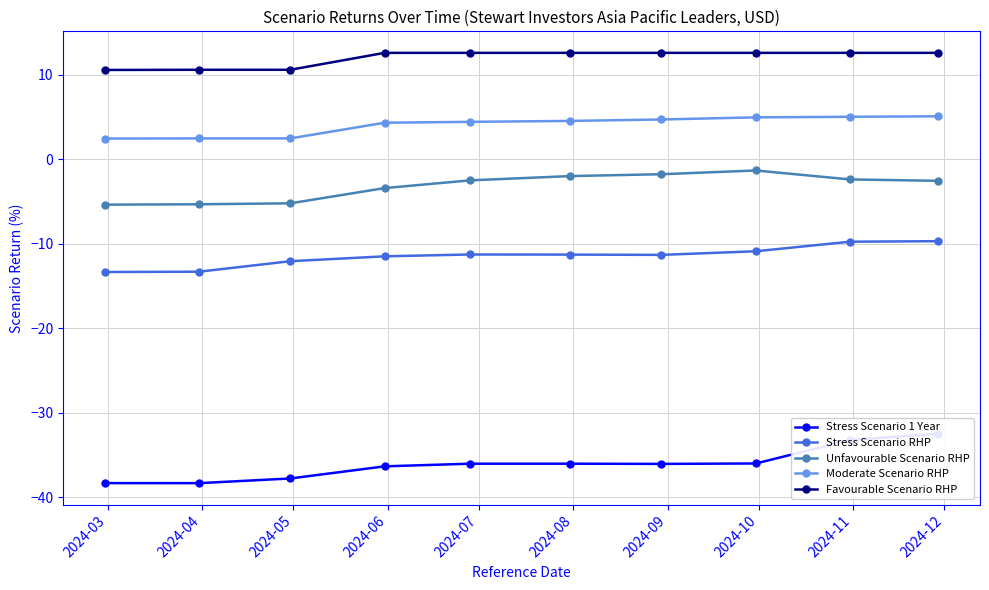

What are all the series names shown in the legend?

Stress Scenario 1 Year, Stress Scenario RHP, Unfavourable Scenario RHP, Moderate Scenario RHP, Favourable Scenario RHP